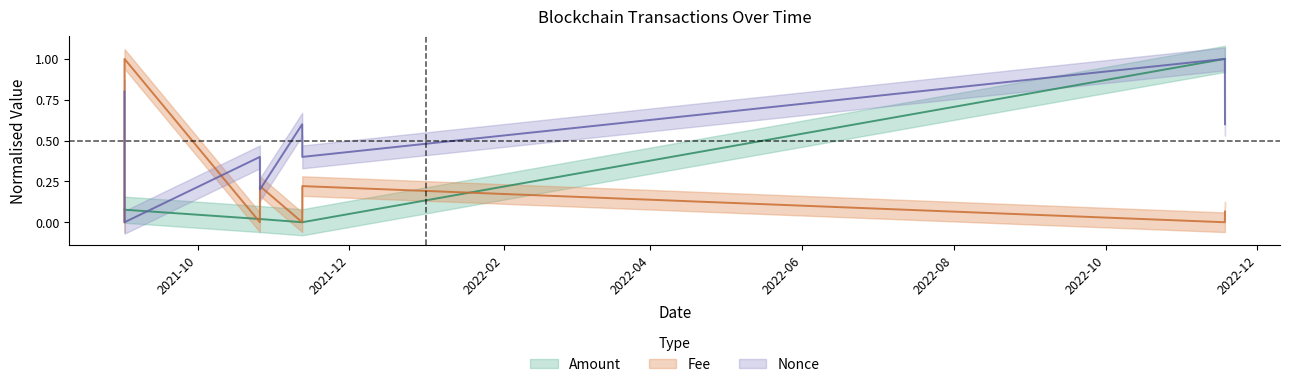

True or false: Nonce and Fee intersect in this chart.

True